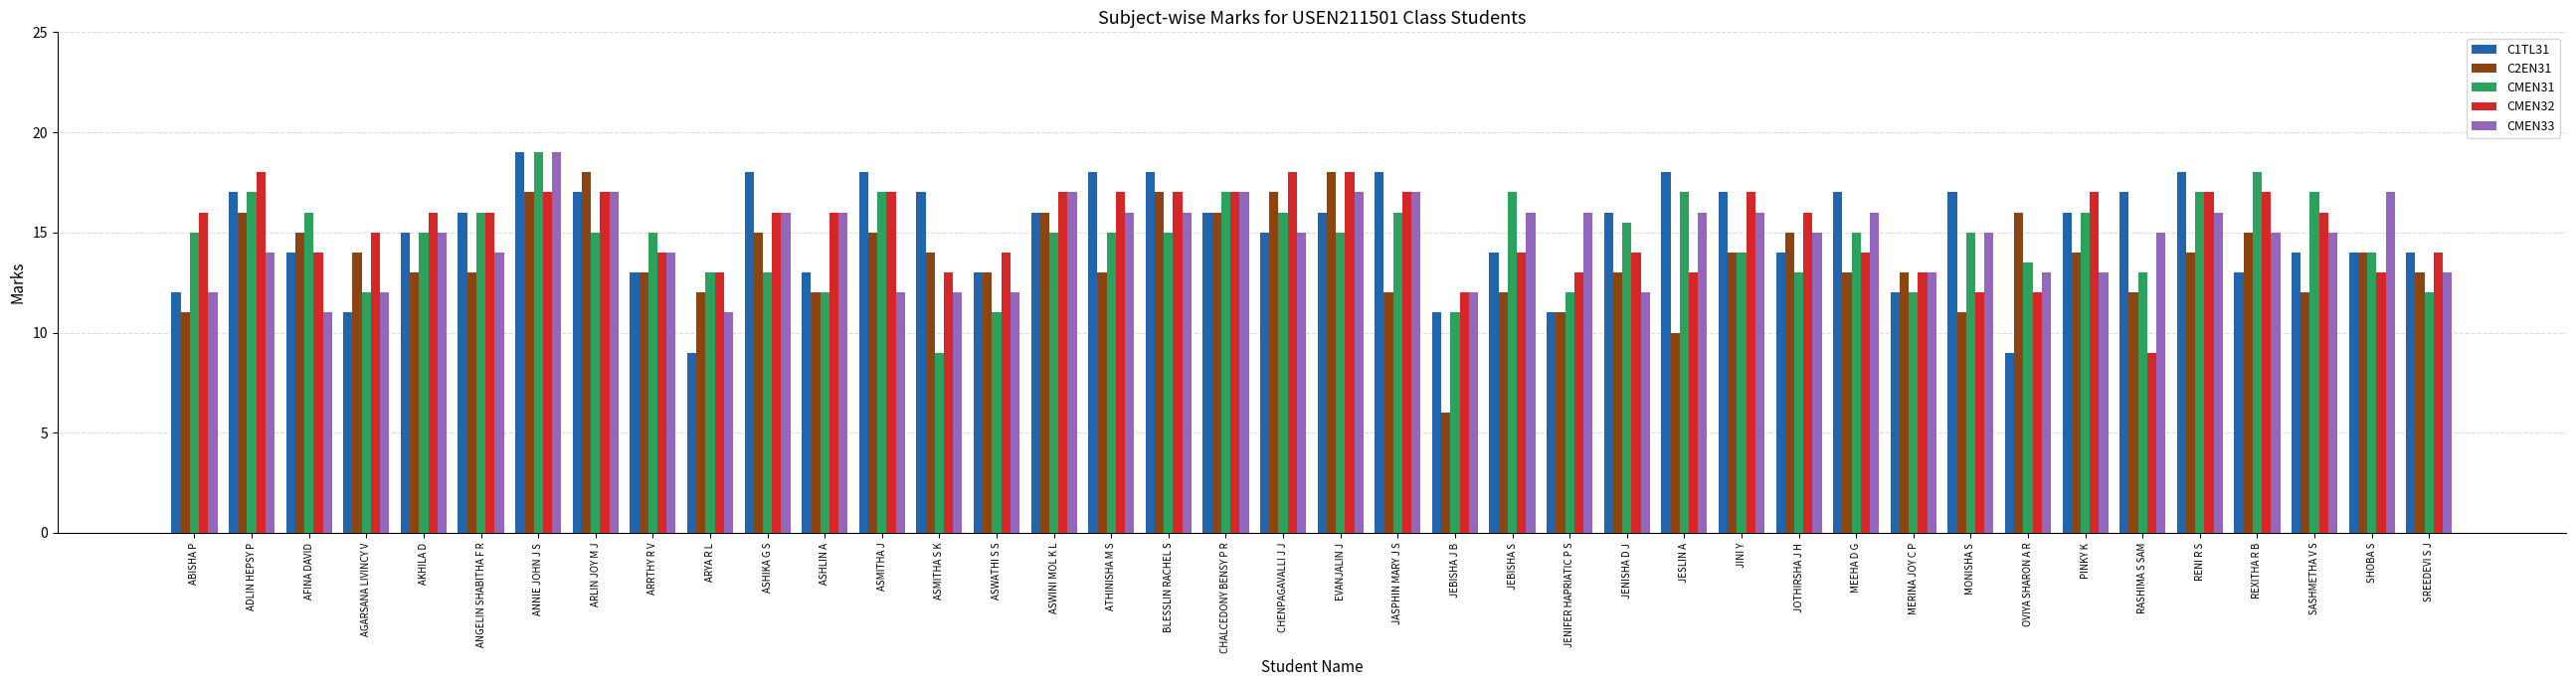

What is the maximum value shown in the chart?

19.0